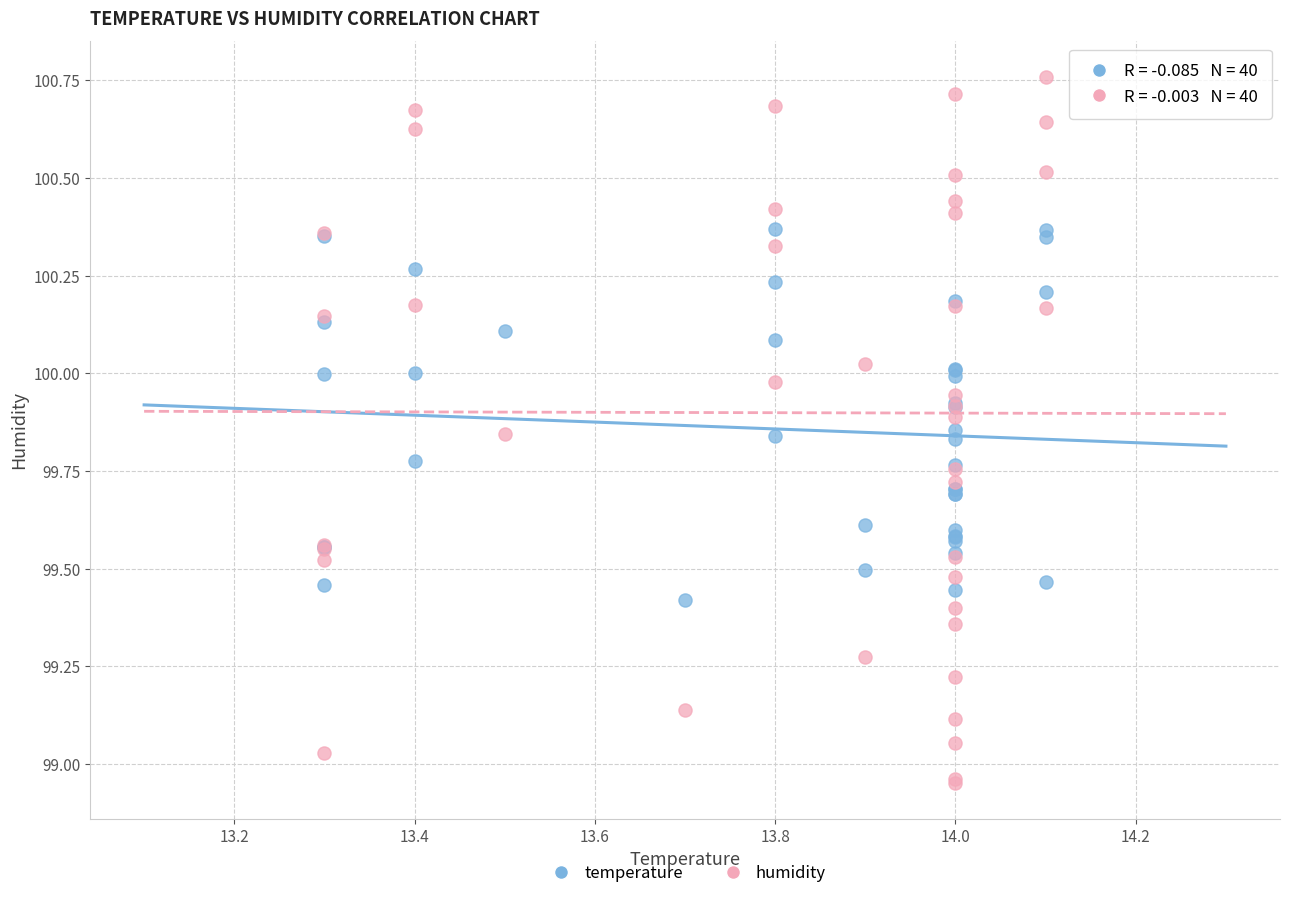

Which series has the largest Y range (max minus min)?

humidity